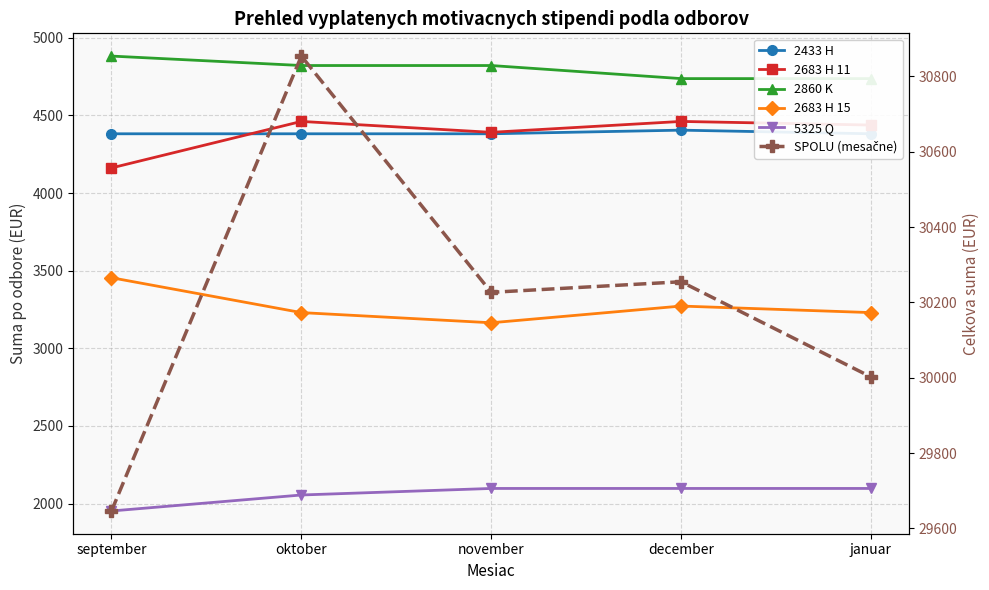

Is it true that 2683 H 11 equals 4461.4 at december?

True